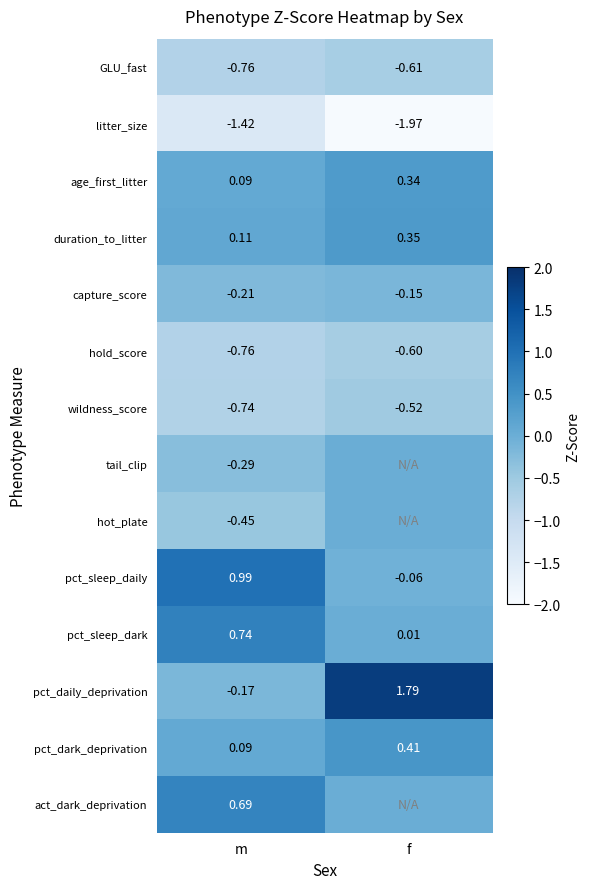

Is the value of age_first_litter at f greater than the value of capture_score at m?

Yes